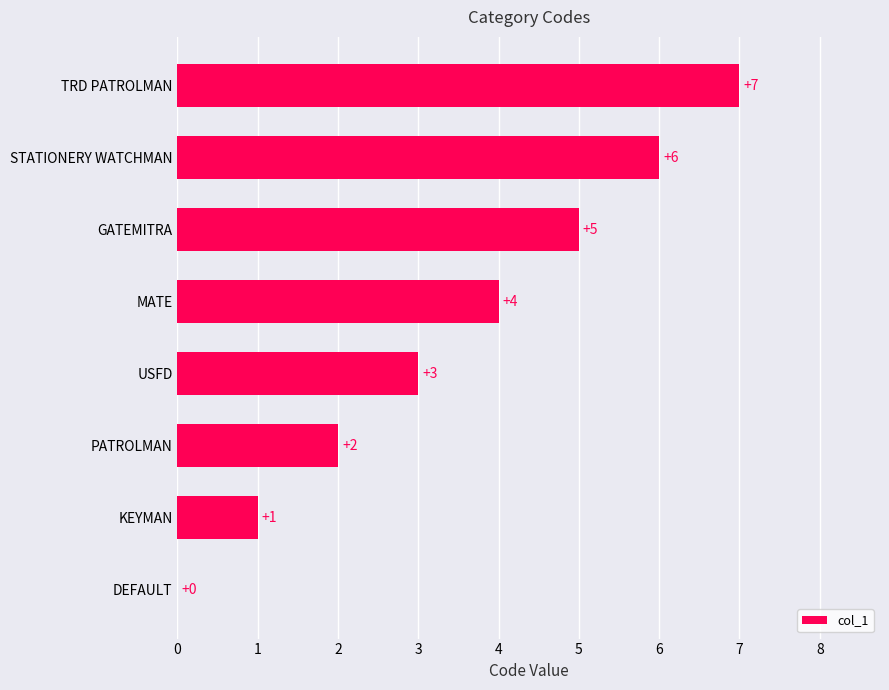

How many values are above zero?

7